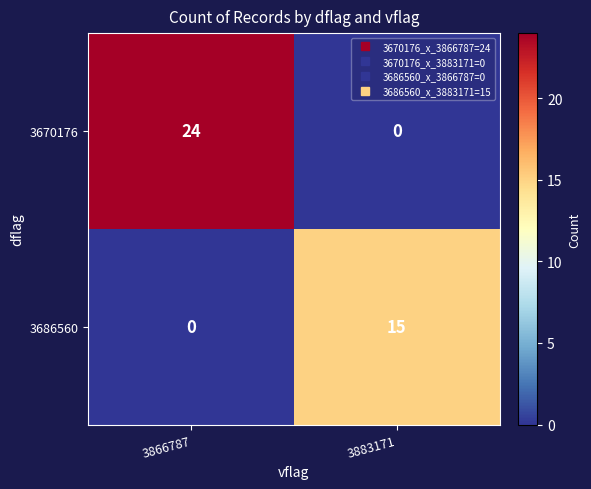

Between 3866787 and 3883171, which series saw the biggest shift?

3670176